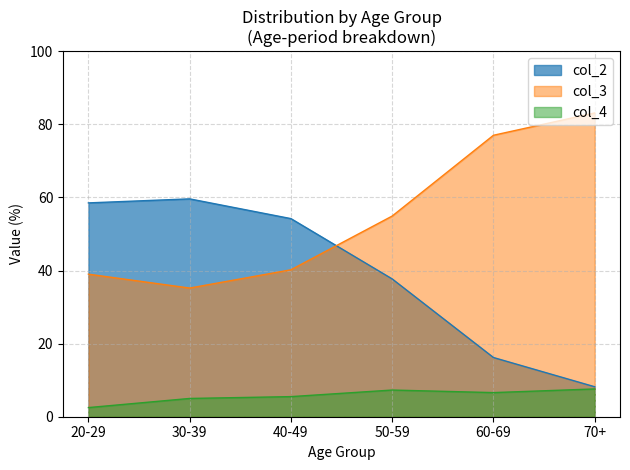

How many categories are shown in the chart?

6